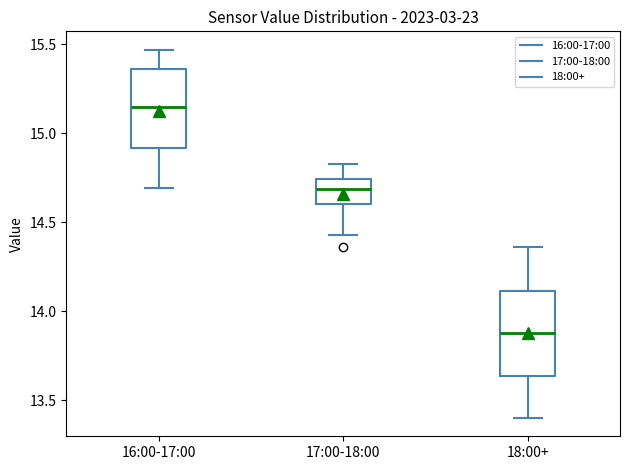

Reading left to right, transcribe this box plot: for each box, give where its median line is, the range the box spans, and where its two whiskers end, as read against the y-axis. The values are not printed on the chart, so give them approximately, as read against the axis.

16:00-17:00: median 15.15, box 14.90 to 15.35, whiskers 14.70 to 15.45
17:00-18:00: median 14.70, box 14.60 to 14.75, whiskers 14.45 to 14.85
18:00+: median 13.90, box 13.65 to 14.10, whiskers 13.40 to 14.35